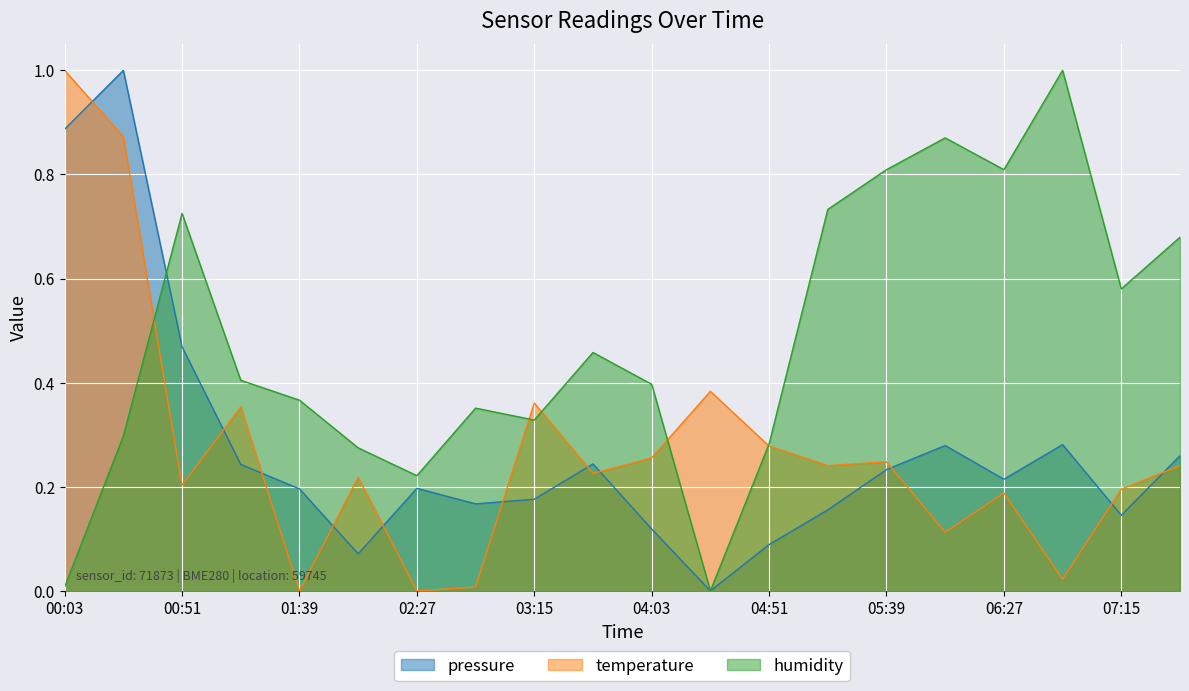

At which category does humidity reach its first local valley?

02:27